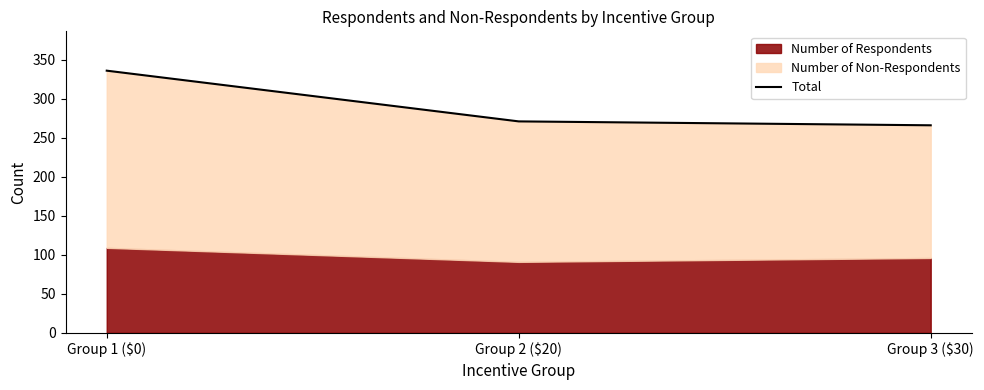

Does the chart display data point markers on the line(s)?

No